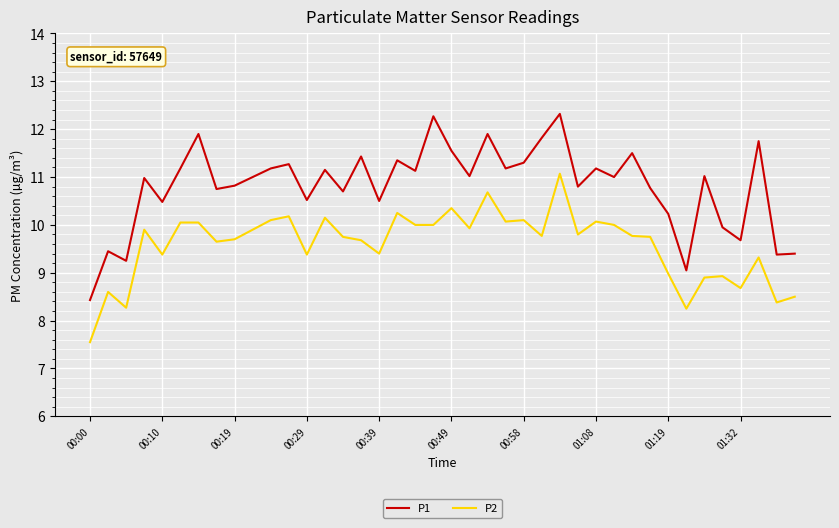

What is the greatest value displayed?

12.3